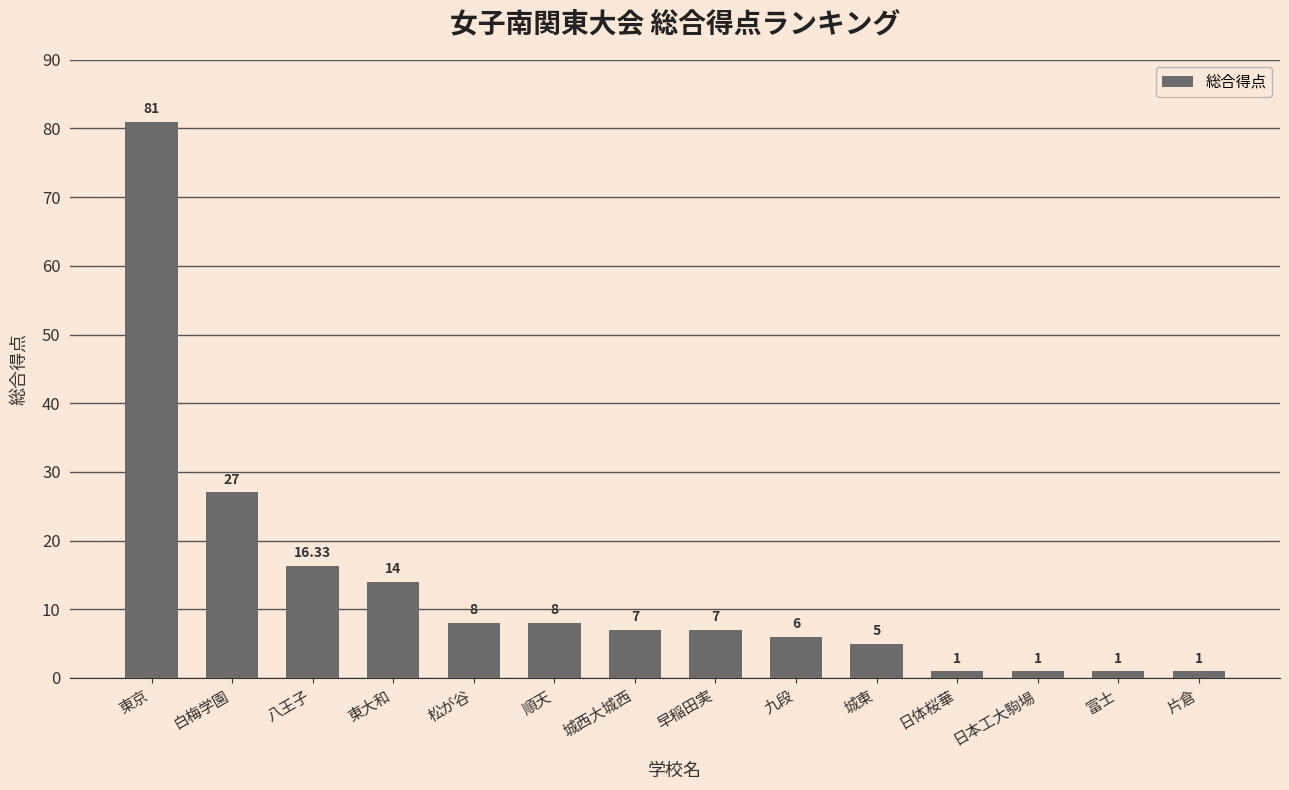

Reading right to left, what are all the values shown in this chart?

1.0	1.0	1.0	1.0	5.0	6.0	7.0	7.0	8.0	8.0	14.0	16.3	27.0	81.0